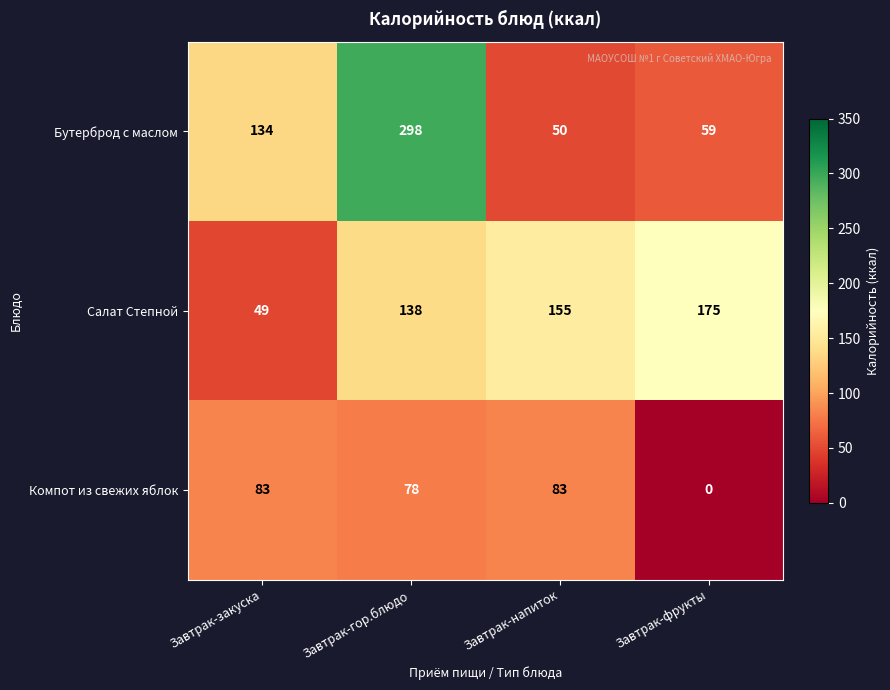

Count the Салат Степной values in the range 138 to 175.

3